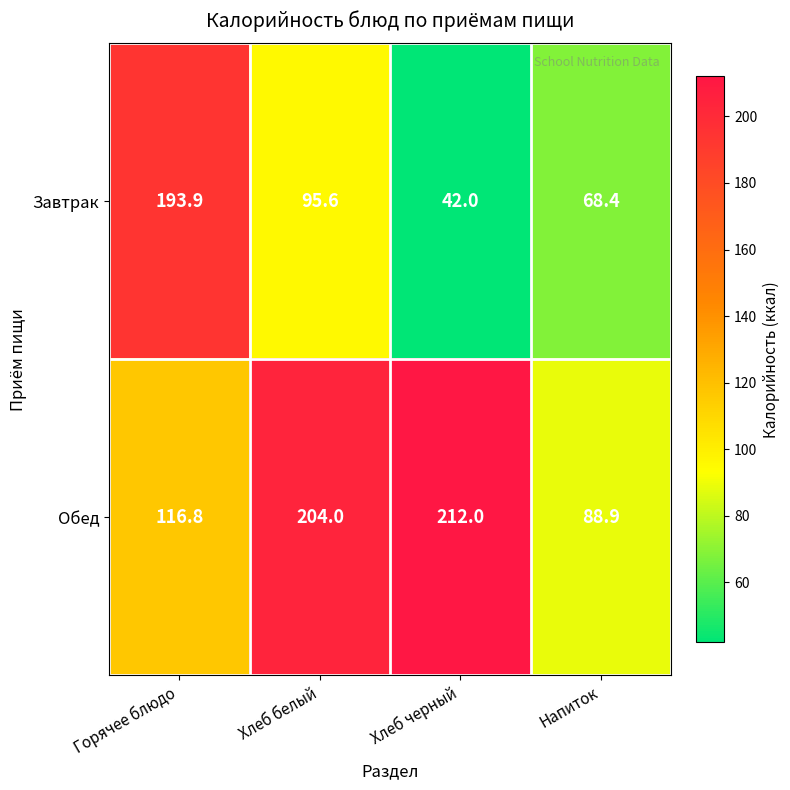

At which category is the sum across all series the highest?

Горячее блюдо